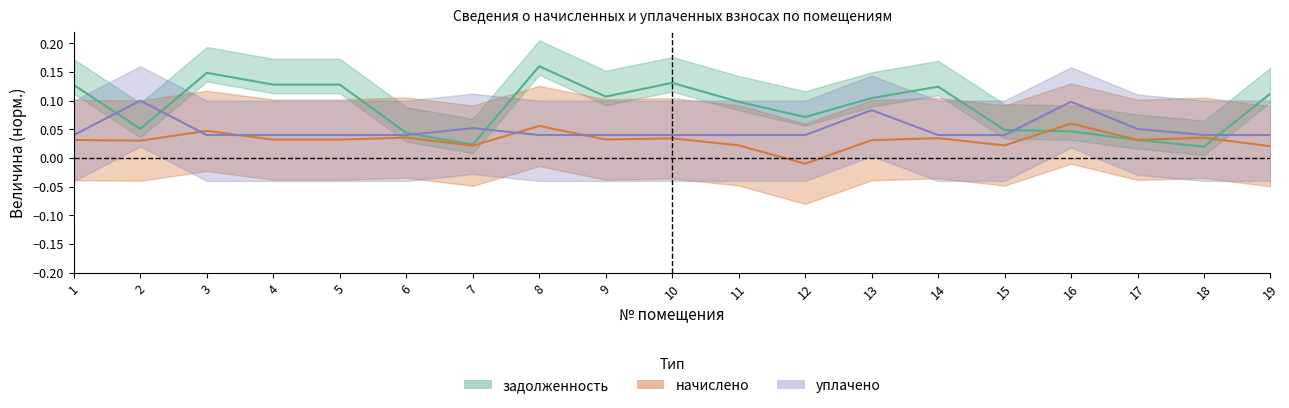

Where do начислено and задолженность first cross each other?

15 and 16